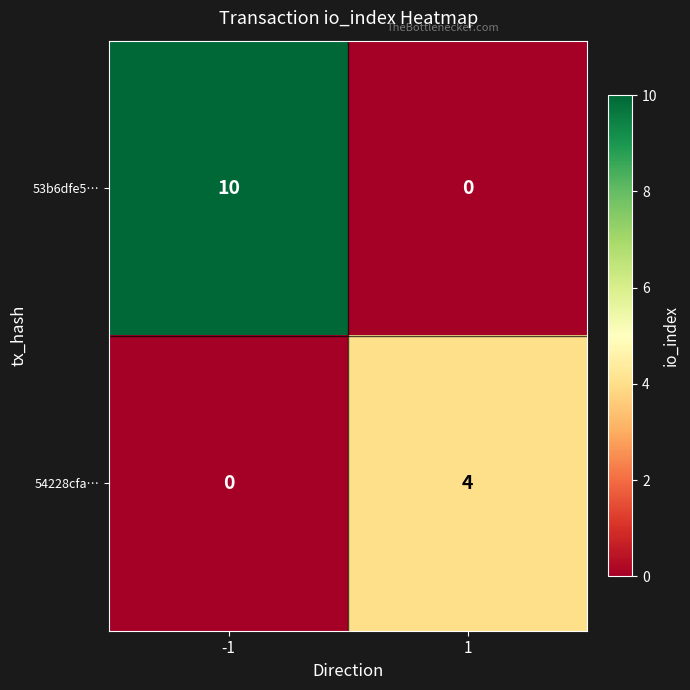

At which category is the sum across all series the highest?

-1